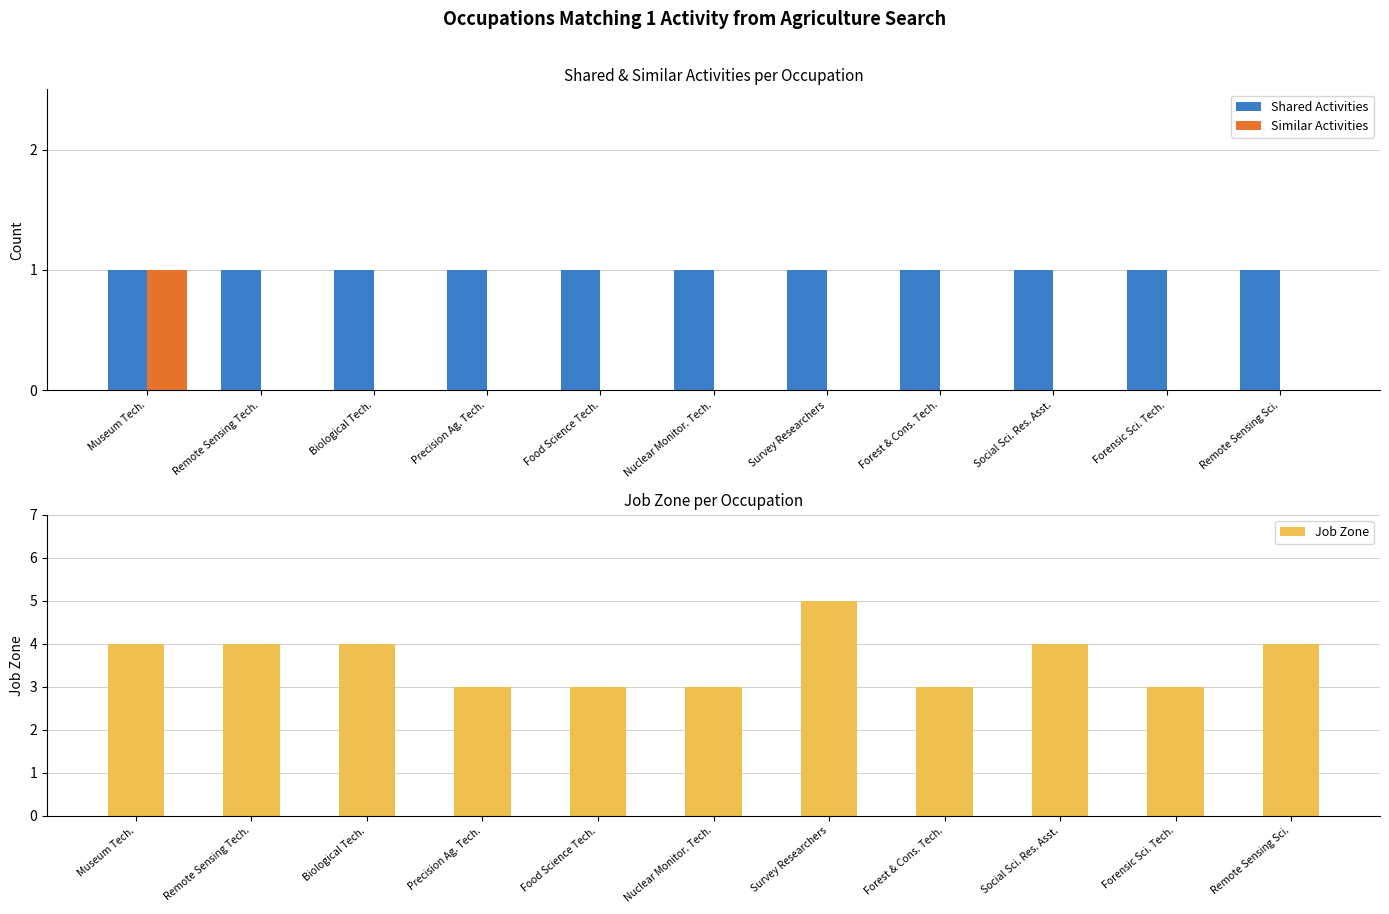

Is it true that Job Zone equals 2 at Survey Researchers?

False